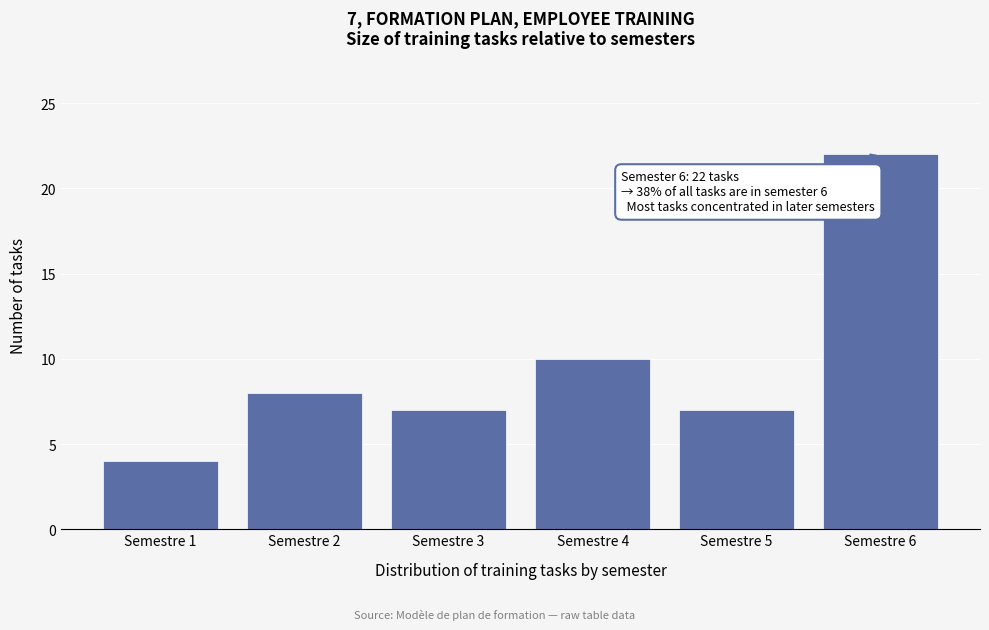

Reading right to left, transcribe all the data shown in this chart.

22	7	10	7	8	4